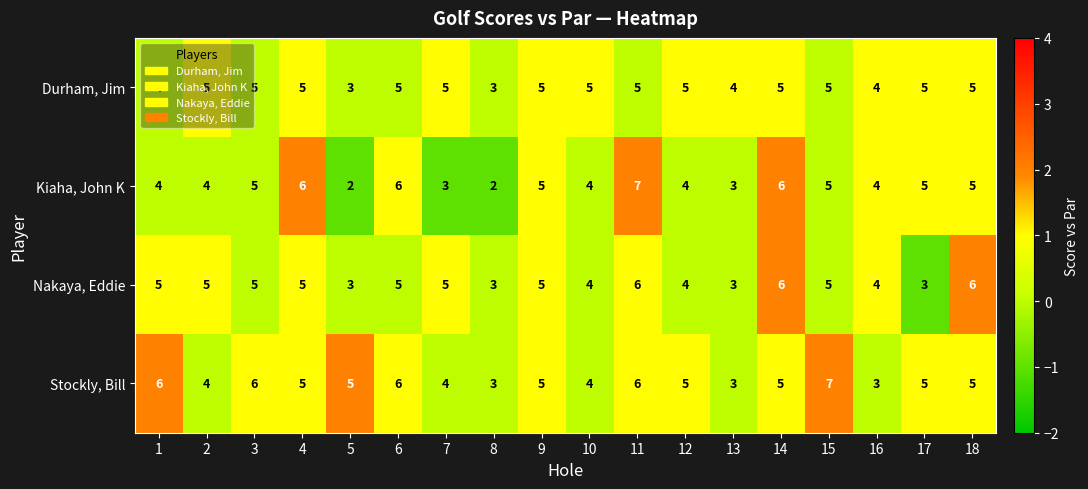

Where does the Nakaya, Eddie series first go above 1?

14